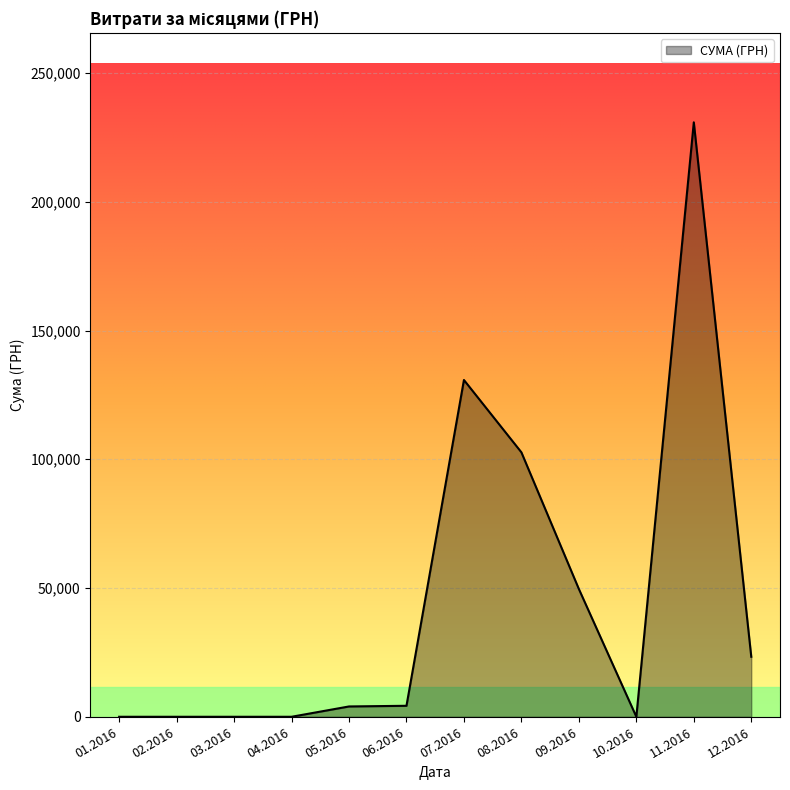

The value at 08.2016 is 71377.7. True or false?

False